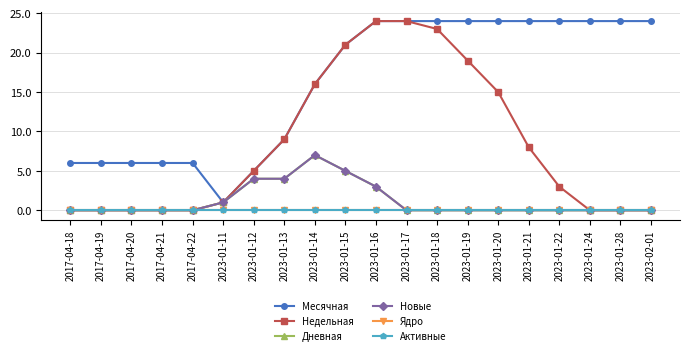

True or false: Месячная and Новые intersect in this chart.

False